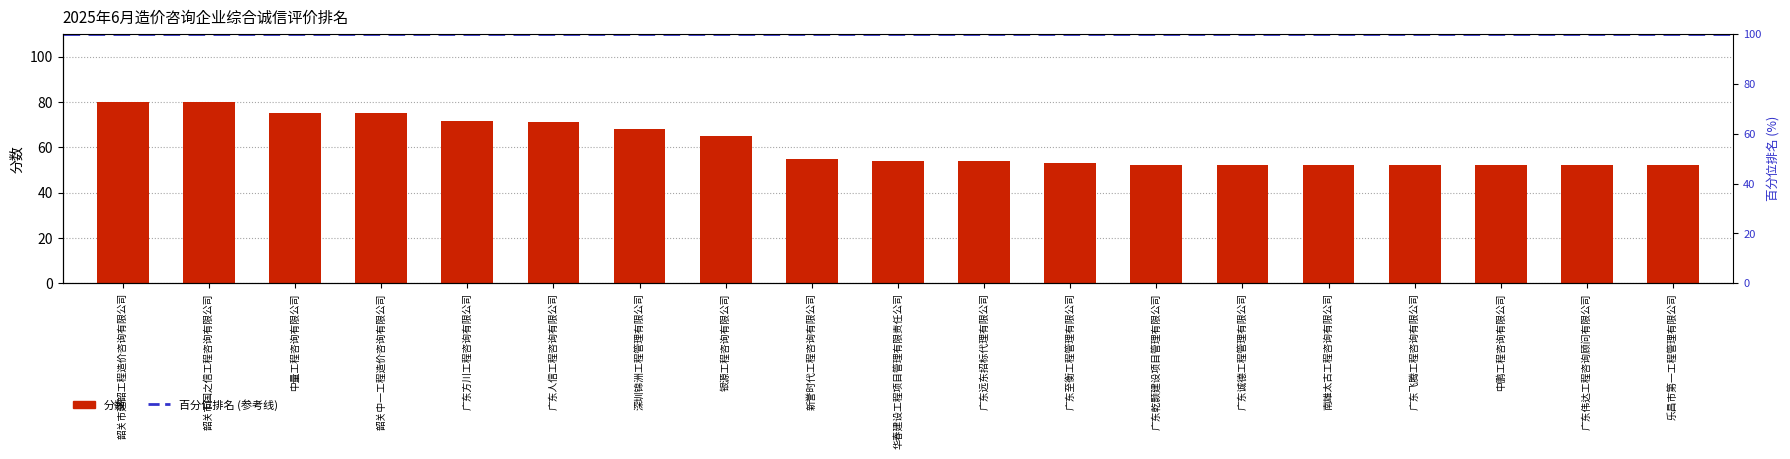

What is the approximate value at 华春建设工程项目管理有限责任公司?

54.0